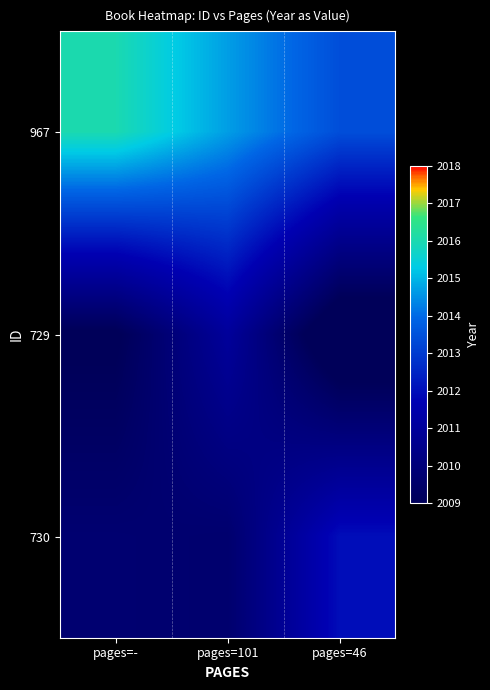

How many data points does each series have?

3